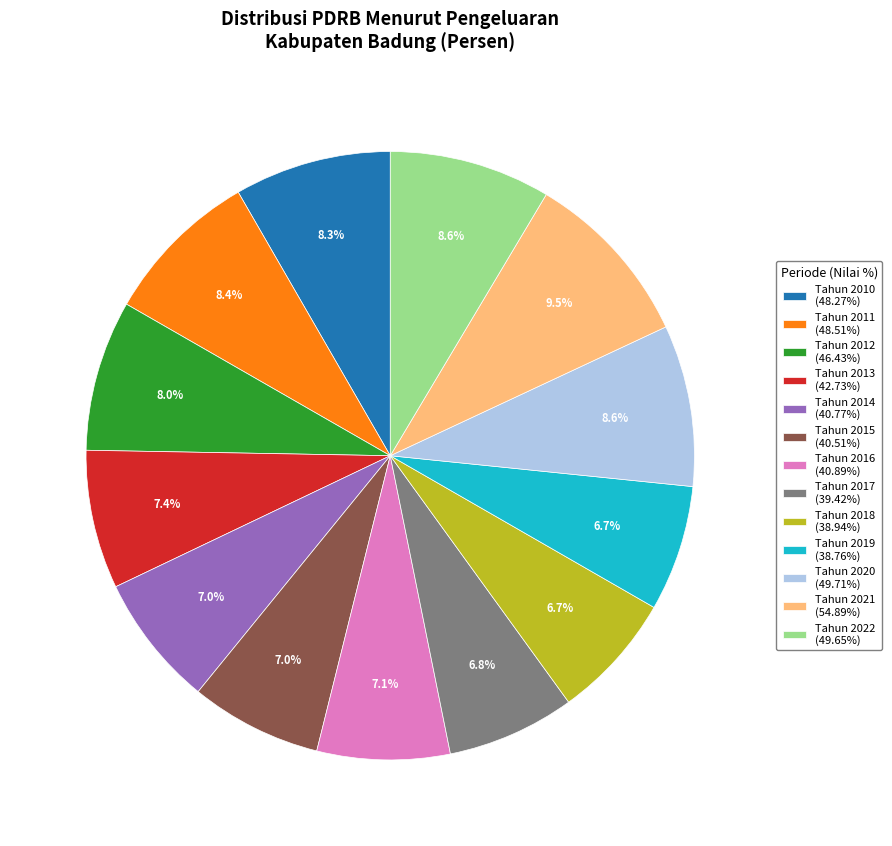

The Tahun 2018 slice represents 1% of the pie. True or false?

False